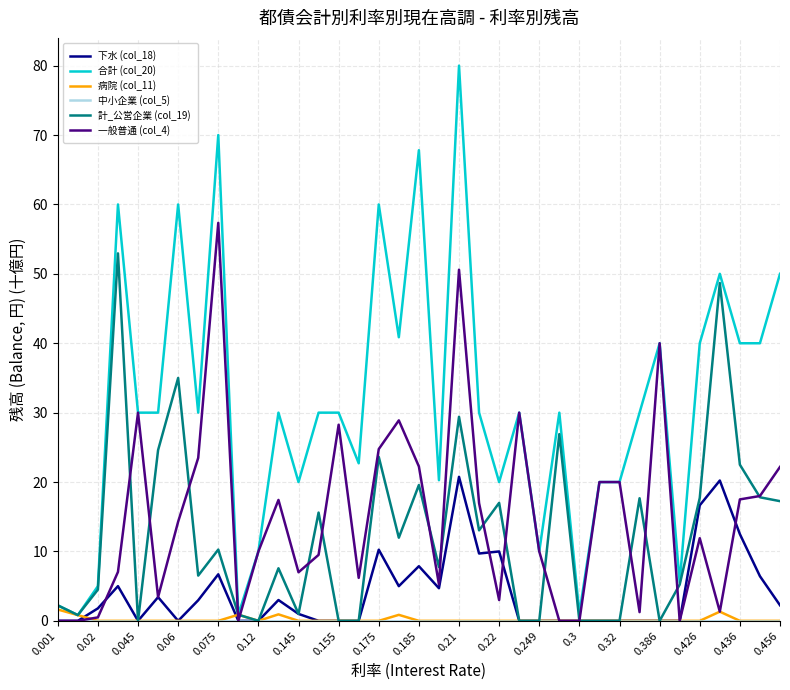

What is the maximum value shown in the chart?

80.0